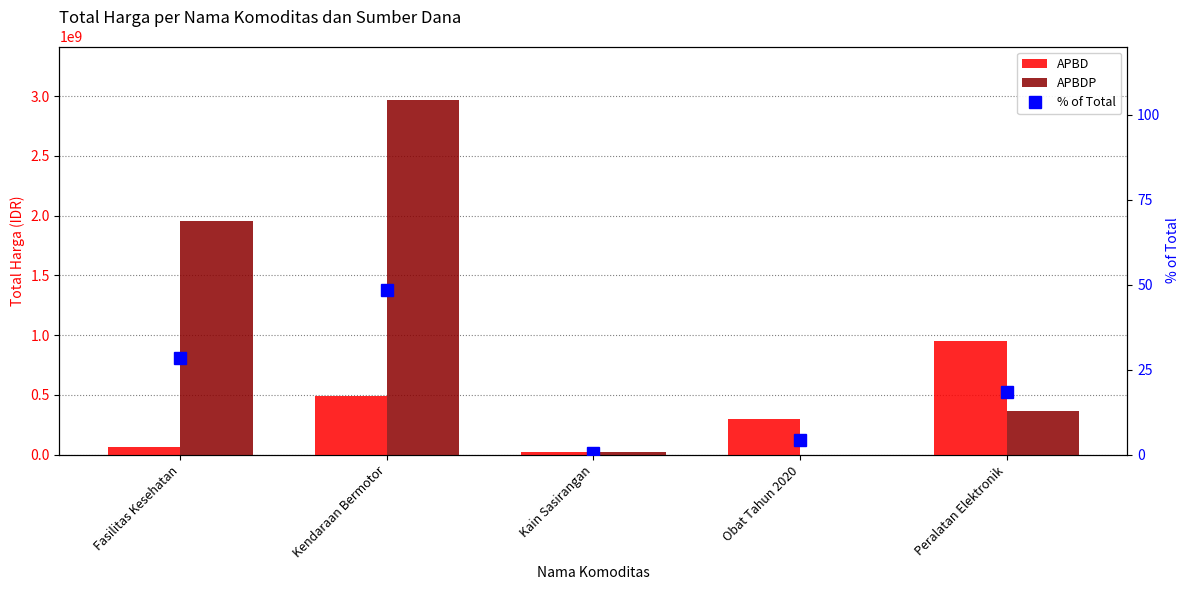

What is the label of the 2nd bar from the right?

Obat Tahun 2020